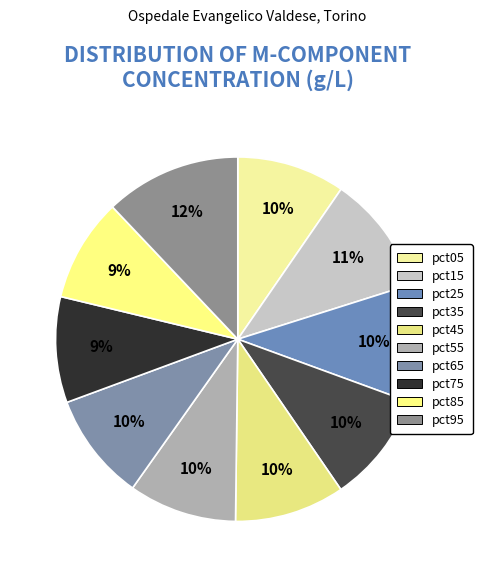

What is the change in value from pct15 to pct75?

-0.1